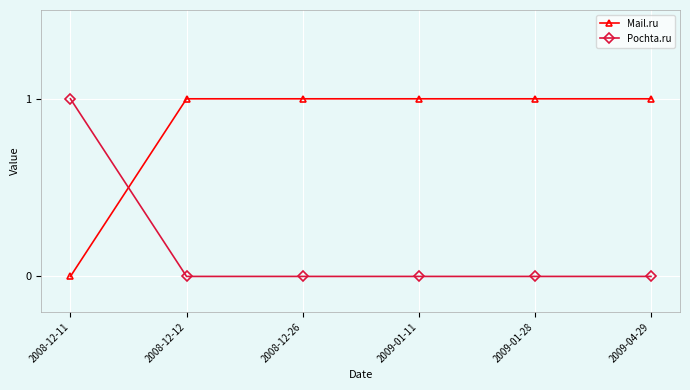

Does the chart display data point markers on the line(s)?

Yes